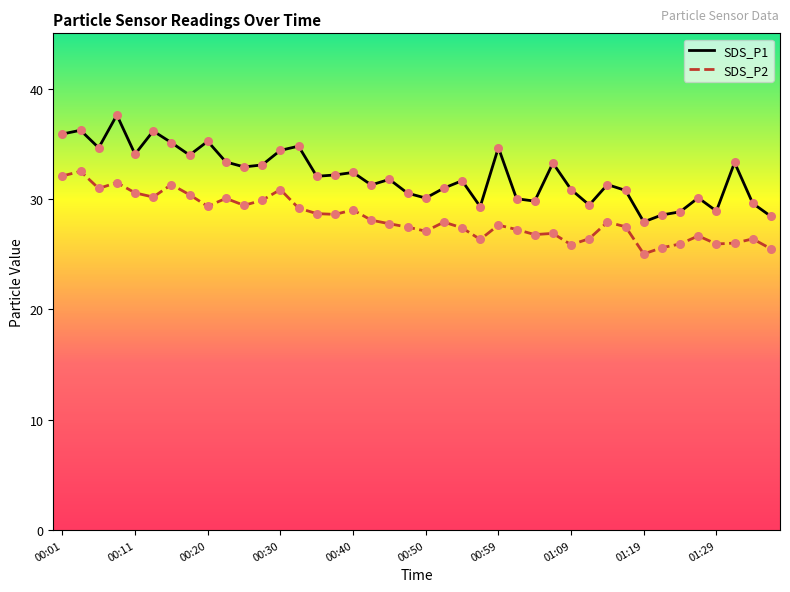

Is the value of SDS_P1 at 00:30 greater than the value of SDS_P2 at 35?

Yes